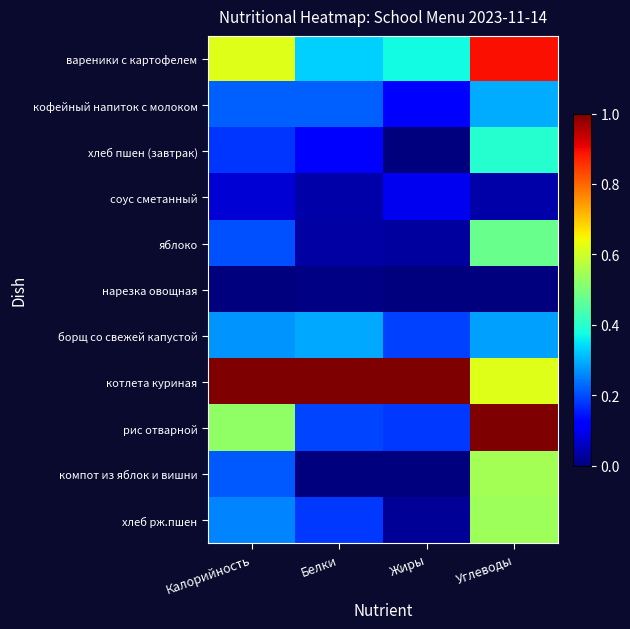

List the series in order of their peak value, lowest first.

нарезка овощная, соус сметанный, борщ со свежей капустой, кофейный напиток с молоком, хлеб пшен (завтрак), яблоко, хлеб рж.пшен, компот из яблок и вишни, вареники с картофелем, котлета куриная, рис отварной